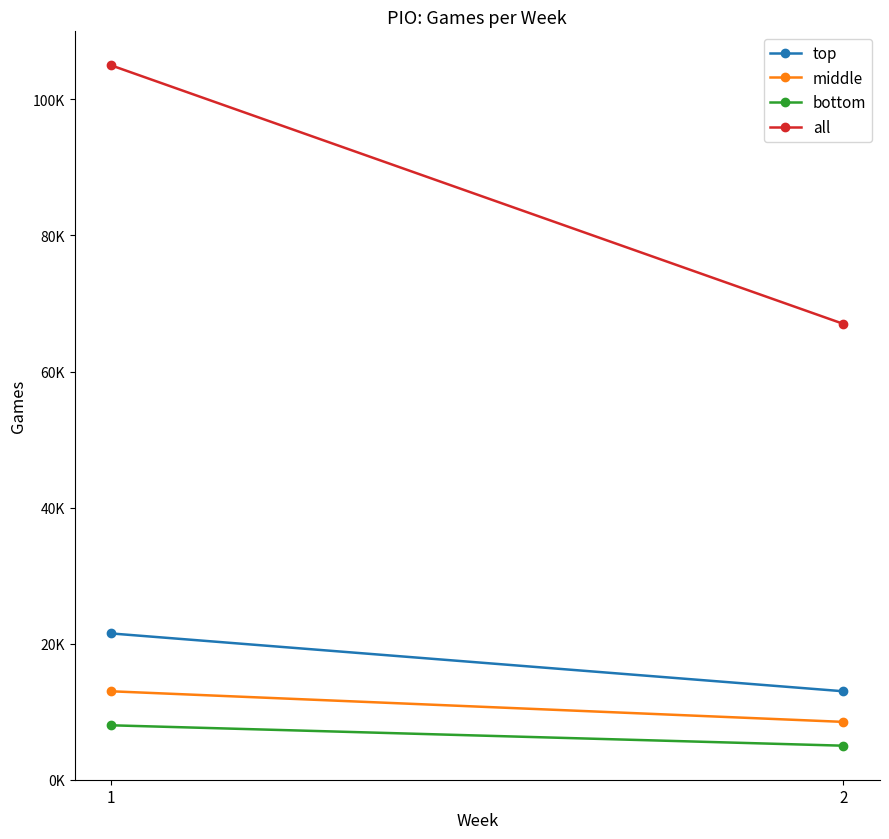

What are all the series names shown in the legend?

top, middle, bottom, all